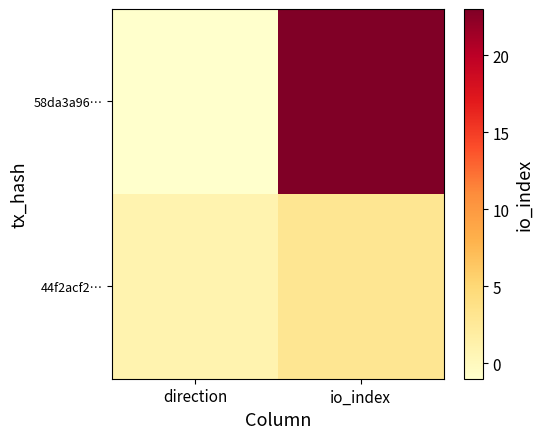

At how many categories does at least one series exceed 13?

1